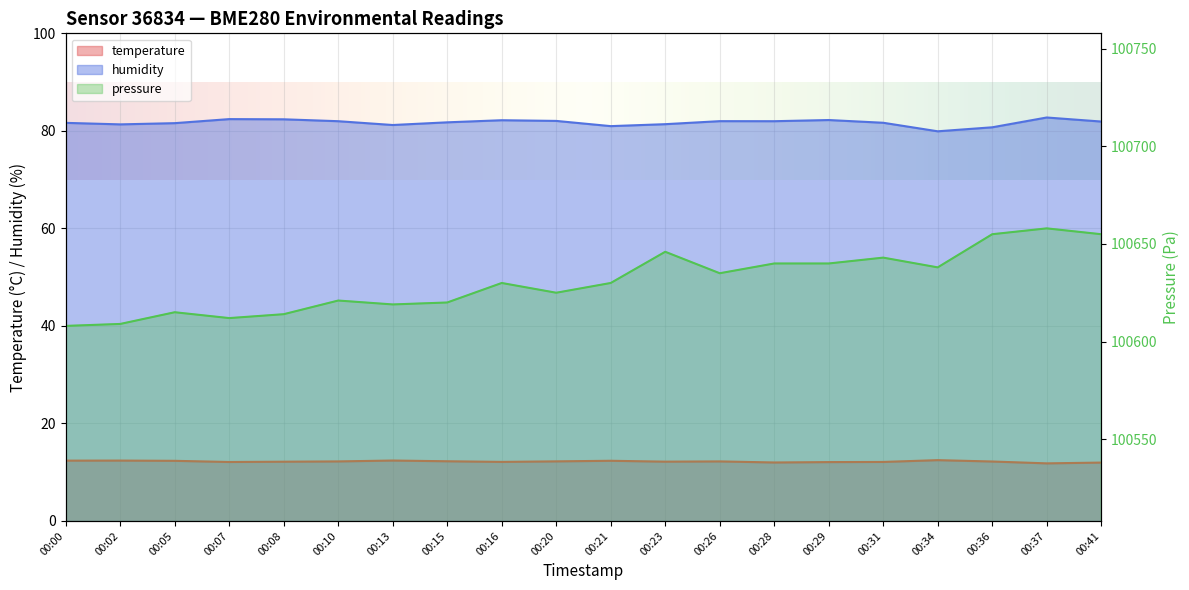

What is the value of the pressure_kpa point at the 12th from the left?

100646.0